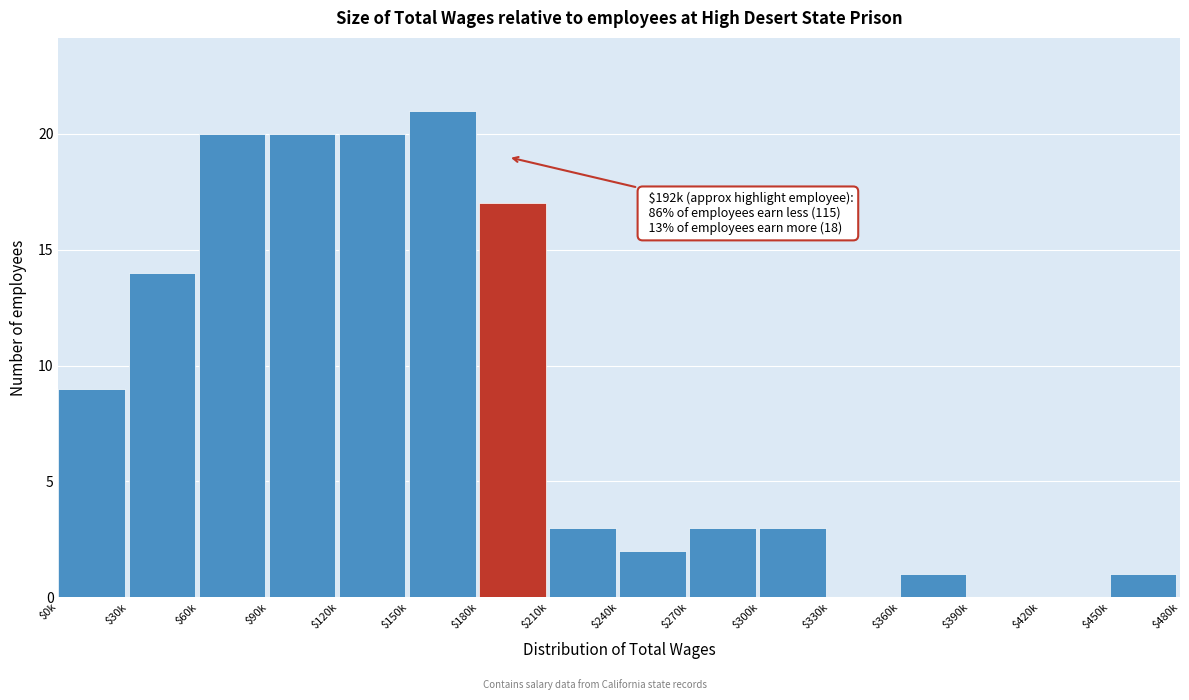

What is the sum of all values?

134